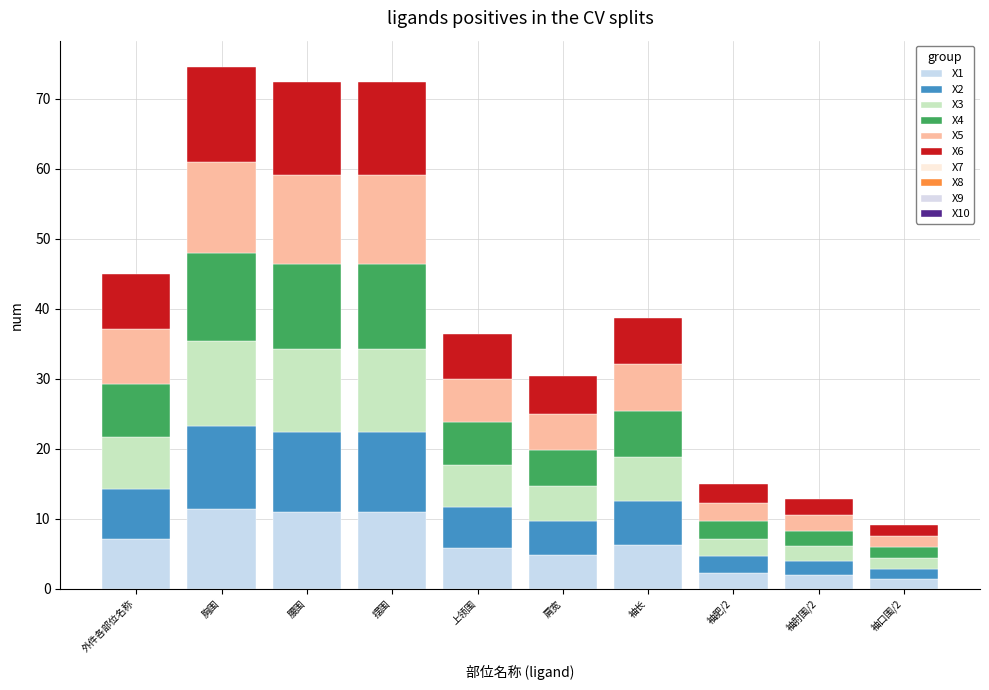

What is the total value across all series at 腰围?

72.4